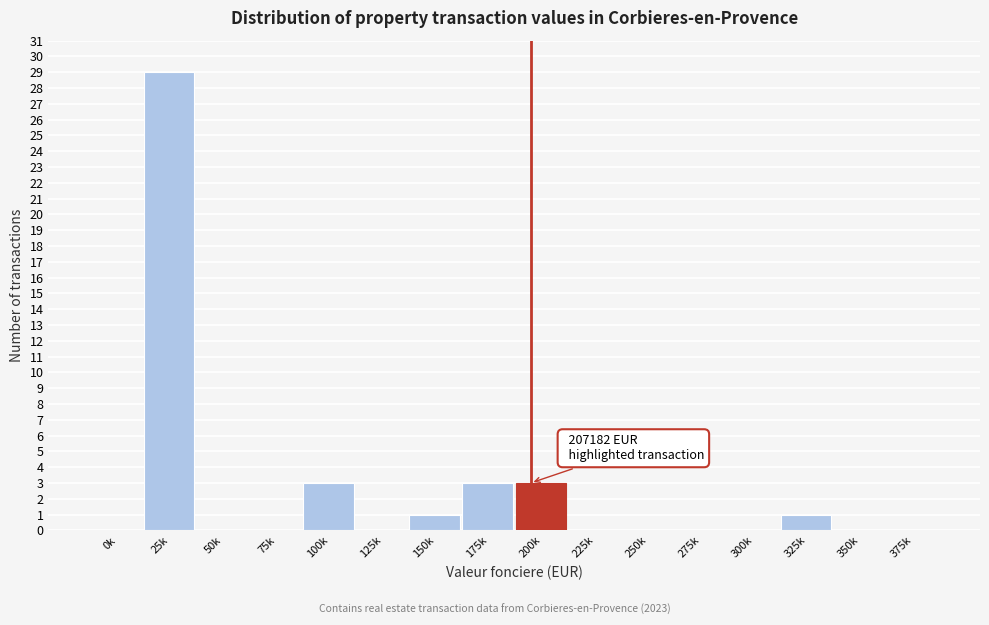

Reading right to left, list all the values displayed in this chart.

375k=0	350k=0	325k=1	300k=0	275k=0	250k=0	225k=0	200k=3	175k=3	150k=1	125k=0	100k=3	75k=0	50k=0	25k=29	0k=0